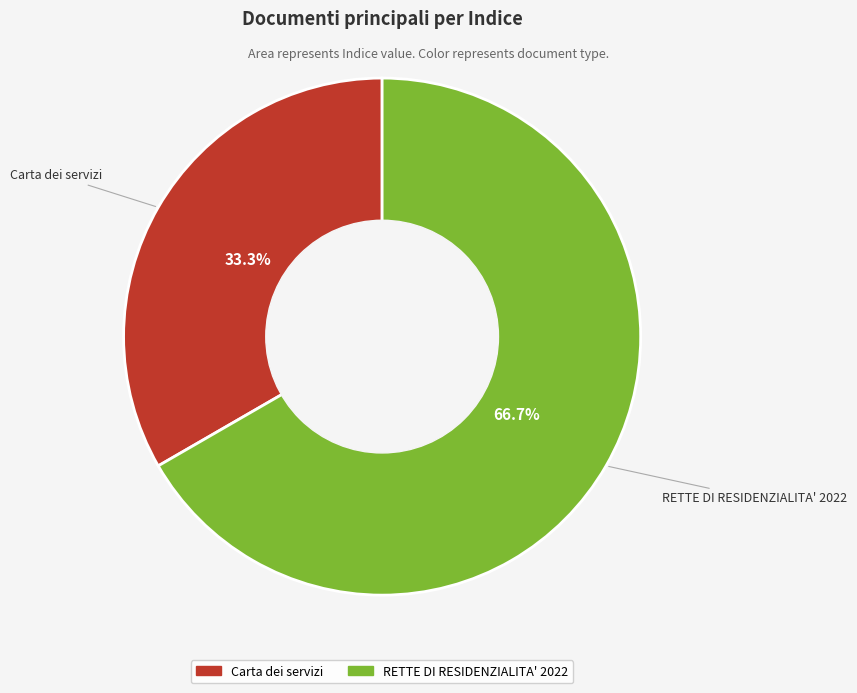

Is it true that Carta dei servizi is 33% of the pie?

True